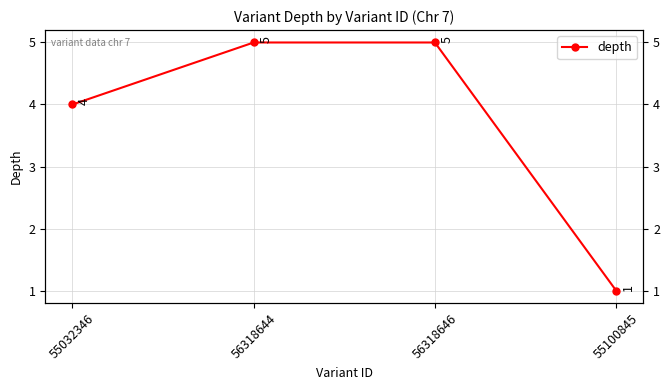

Does the chart display data point markers on the line(s)?

Yes